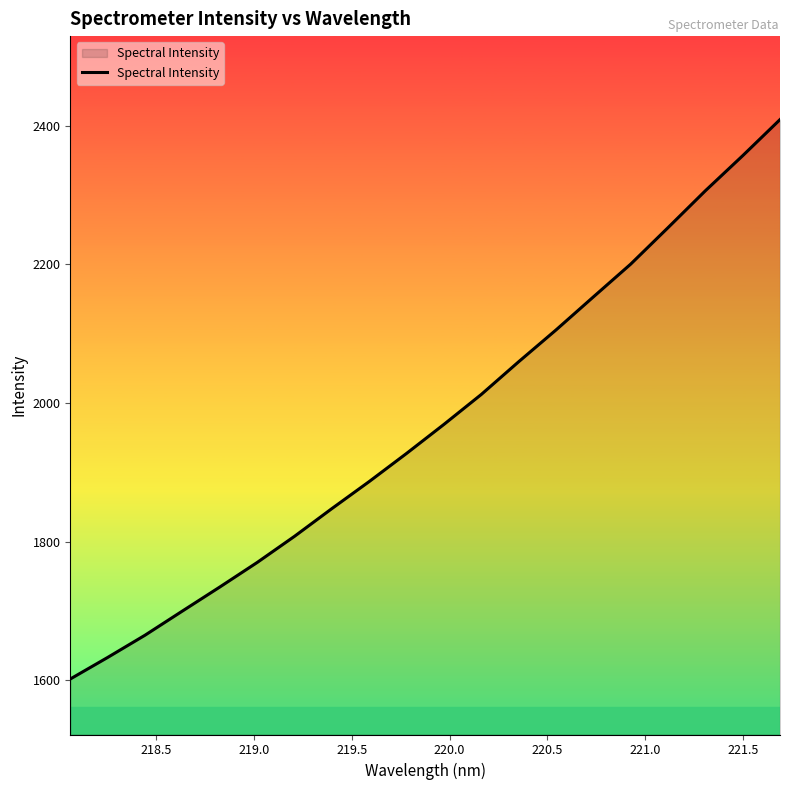

Count the number of categories in the chart.

20